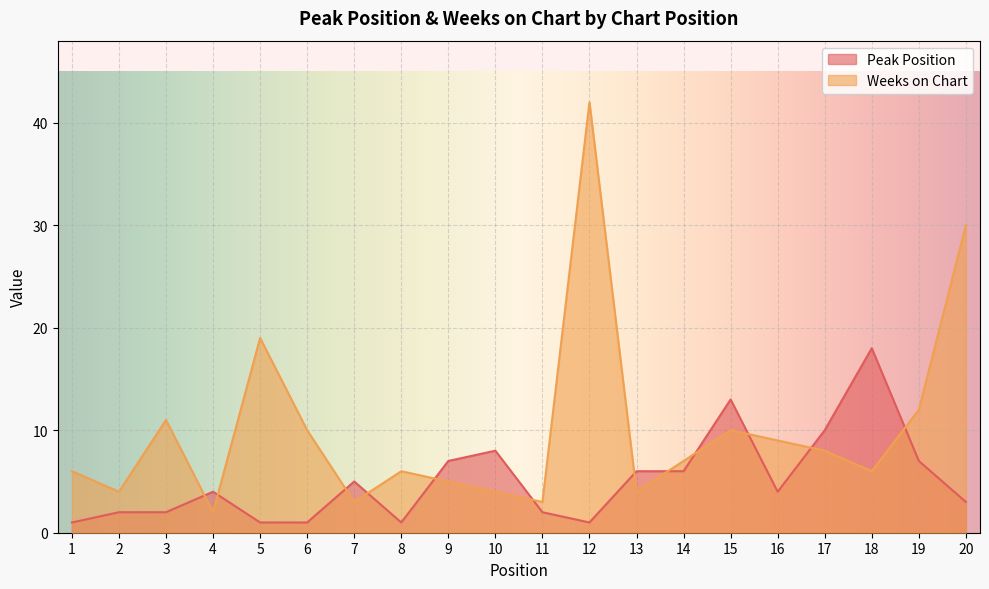

True or false: Weeks on Chart has a value of 4 at 13.

True